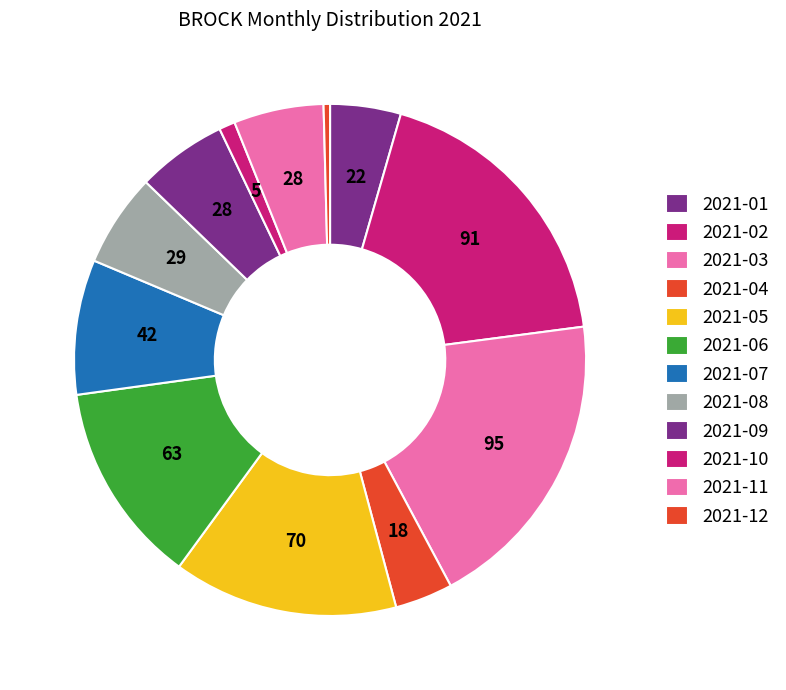

Count the number of slices in the pie.

12